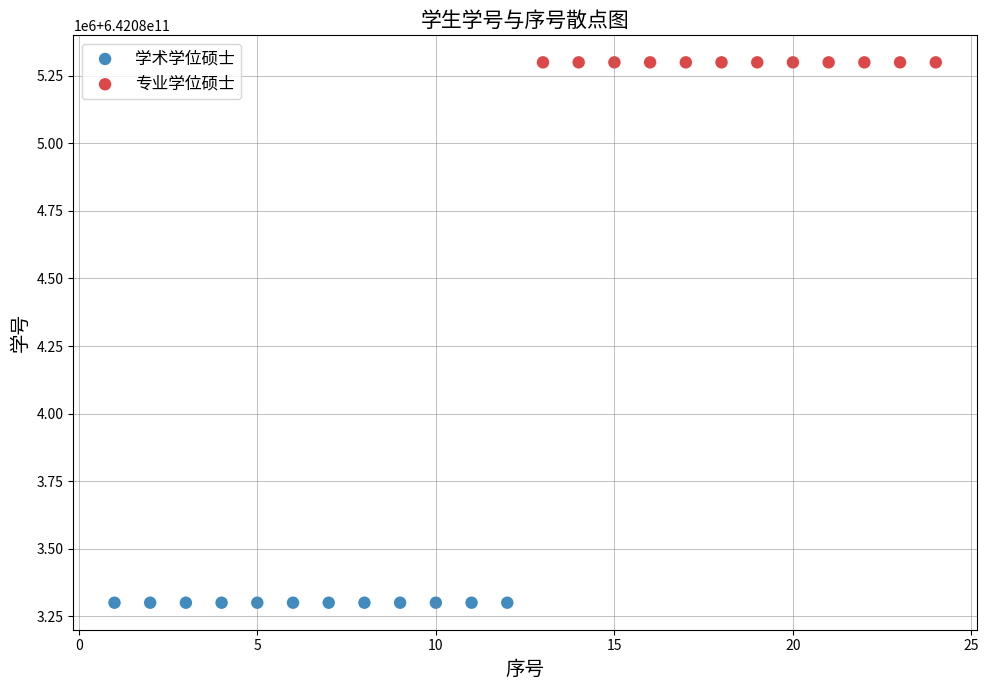

Which series contains the highest Y value?

专业学位硕士